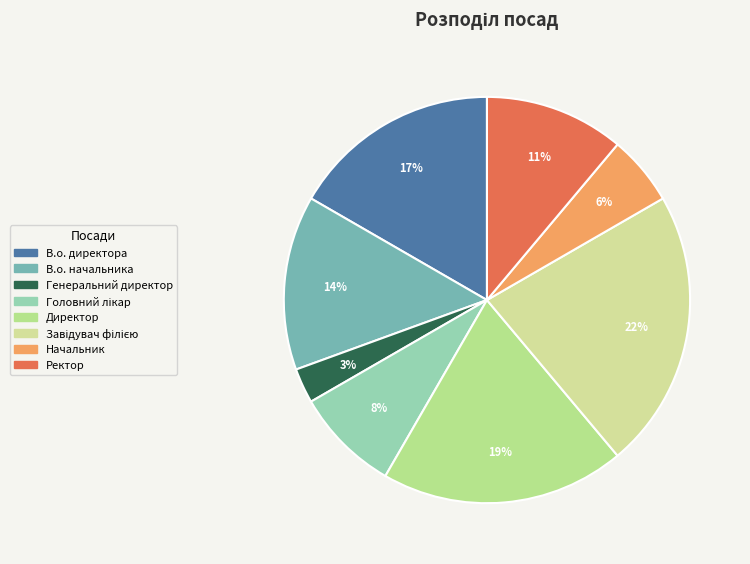

What is the largest slice in the pie chart?

Завідувач філією